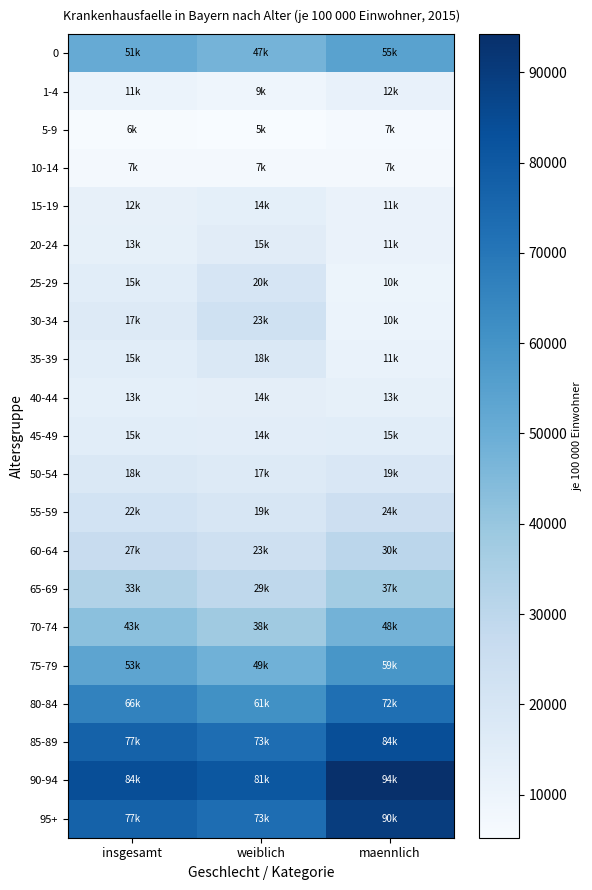

Reading right to left, extract all data points from this chart.

0: maennlich=54521.2	weiblich=47341.0	insgesamt=51035.5
1-4: maennlich=11781.2	weiblich=9320.6	insgesamt=10585.7
5-9: maennlich=6509.1	weiblich=5223.8	insgesamt=5884.2
10-14: maennlich=7267.7	weiblich=7244.0	insgesamt=7257.4
15-19: maennlich=11111.6	weiblich=13545.9	insgesamt=12280.7
20-24: maennlich=10794.8	weiblich=15022.5	insgesamt=12834.2
25-29: maennlich=9974.1	weiblich=19864.4	insgesamt=14769.9
30-34: maennlich=10468.1	weiblich=23046.1	insgesamt=16661.2
35-39: maennlich=11232.4	weiblich=18196.7	insgesamt=14691.4
40-44: maennlich=12743.5	weiblich=13907.7	insgesamt=13324.6
45-49: maennlich=14946.4	weiblich=14408.2	insgesamt=14682.9
50-54: maennlich=18755.7	weiblich=16769.8	insgesamt=17774.5
55-59: maennlich=24227.4	weiblich=19439.0	insgesamt=21838.9
60-64: maennlich=30286.6	weiblich=23426.2	insgesamt=26764.4
65-69: maennlich=37199.8	weiblich=29352.5	insgesamt=33140.1
70-74: maennlich=47859.0	weiblich=38034.2	insgesamt=42668.8
75-79: maennlich=59083.1	weiblich=48608.8	insgesamt=53287.8
80-84: maennlich=72458.0	weiblich=61189.1	insgesamt=65755.9
85-89: maennlich=83944.7	weiblich=73262.1	insgesamt=76965.3
90-94: maennlich=94229.3	weiblich=80772.6	insgesamt=84140.2
95+: maennlich=89692.5	weiblich=73243.1	insgesamt=77057.5